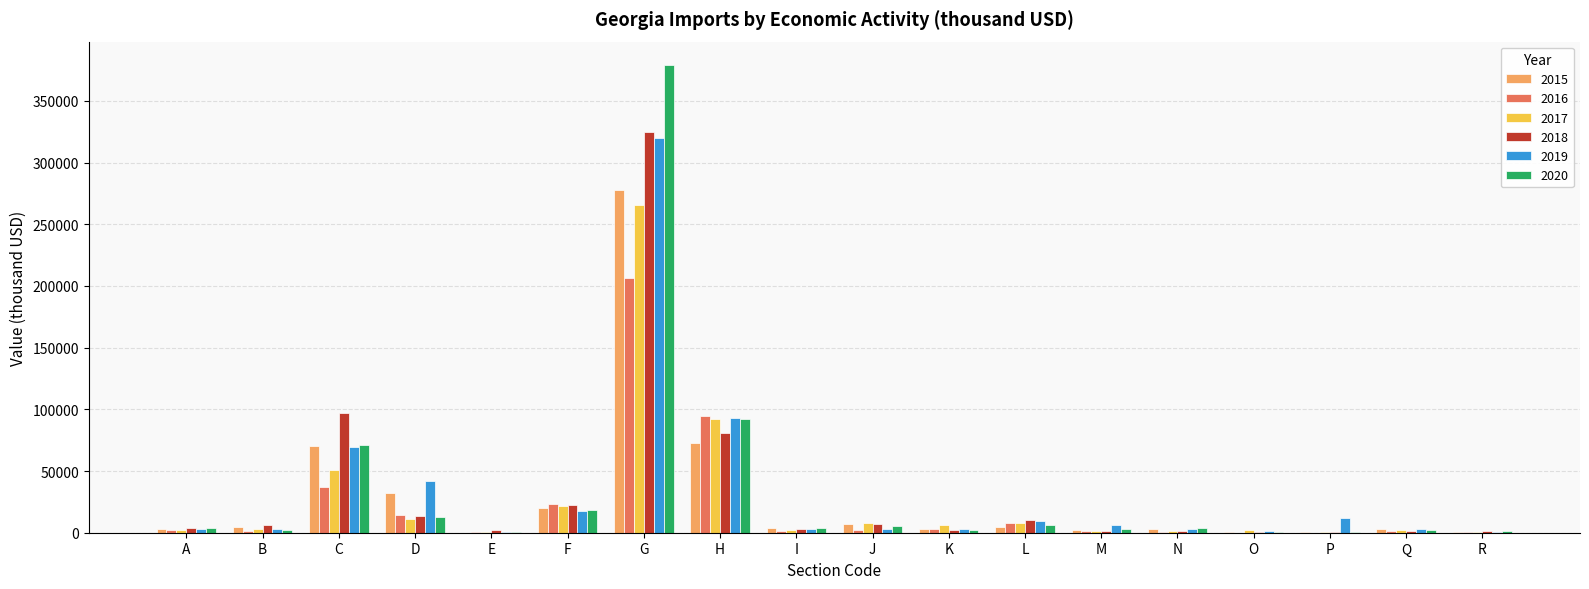

What is the total value across all series at H?

525455.6